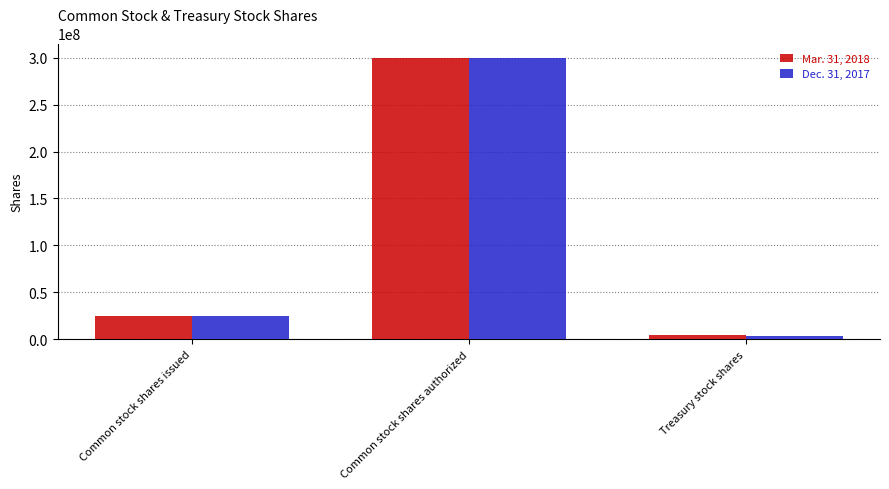

Does the chart contain any negative values?

No